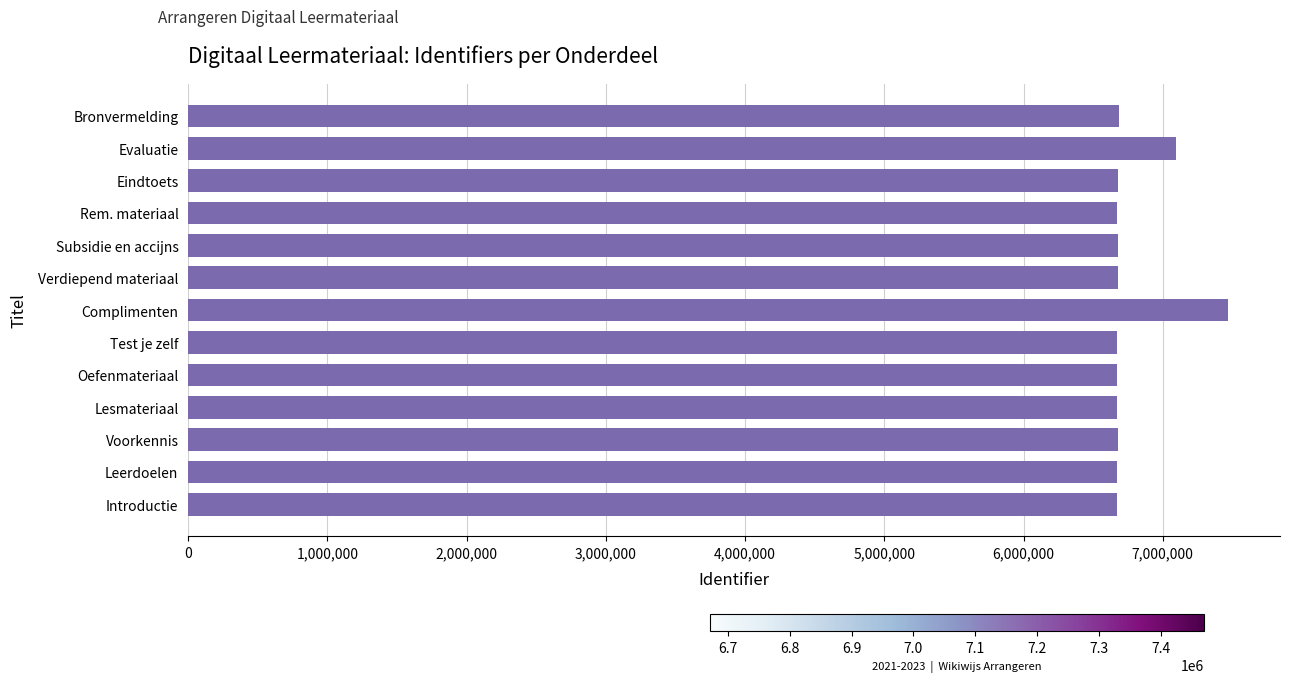

What is the maximum value shown in the chart?

7468855